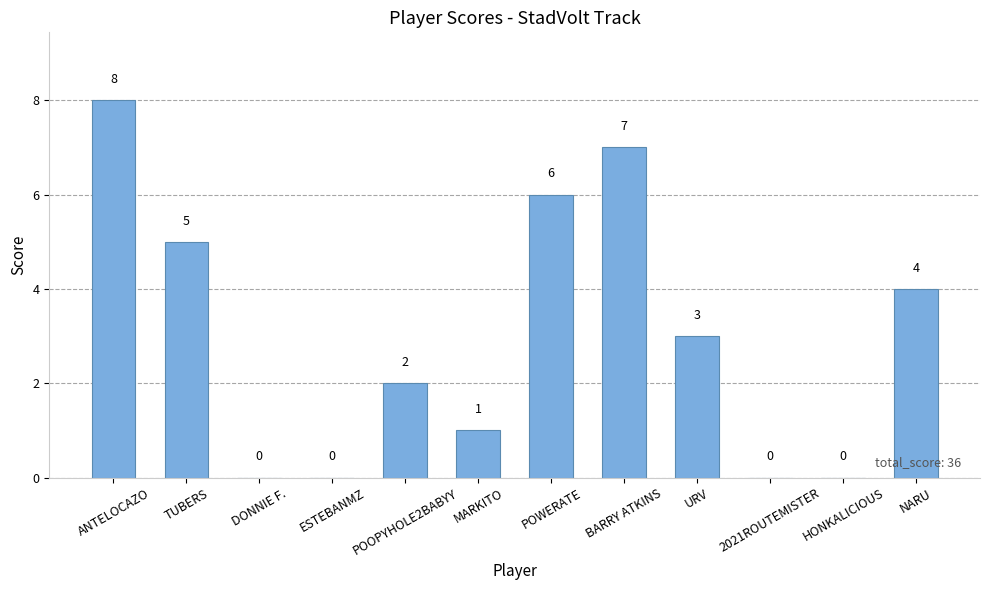

What is the sum of all values?

36